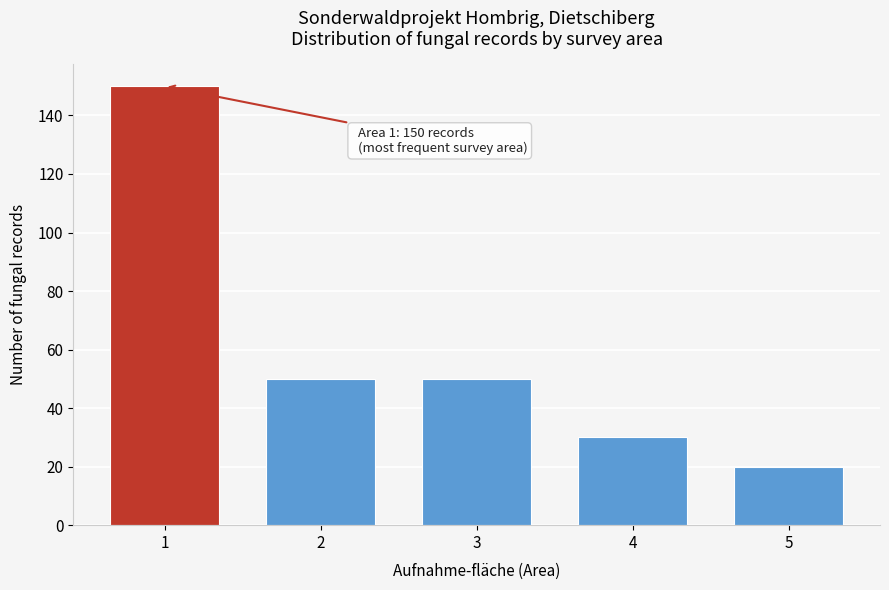

Reading left to right, extract all data points from this chart.

150	50	50	30	20